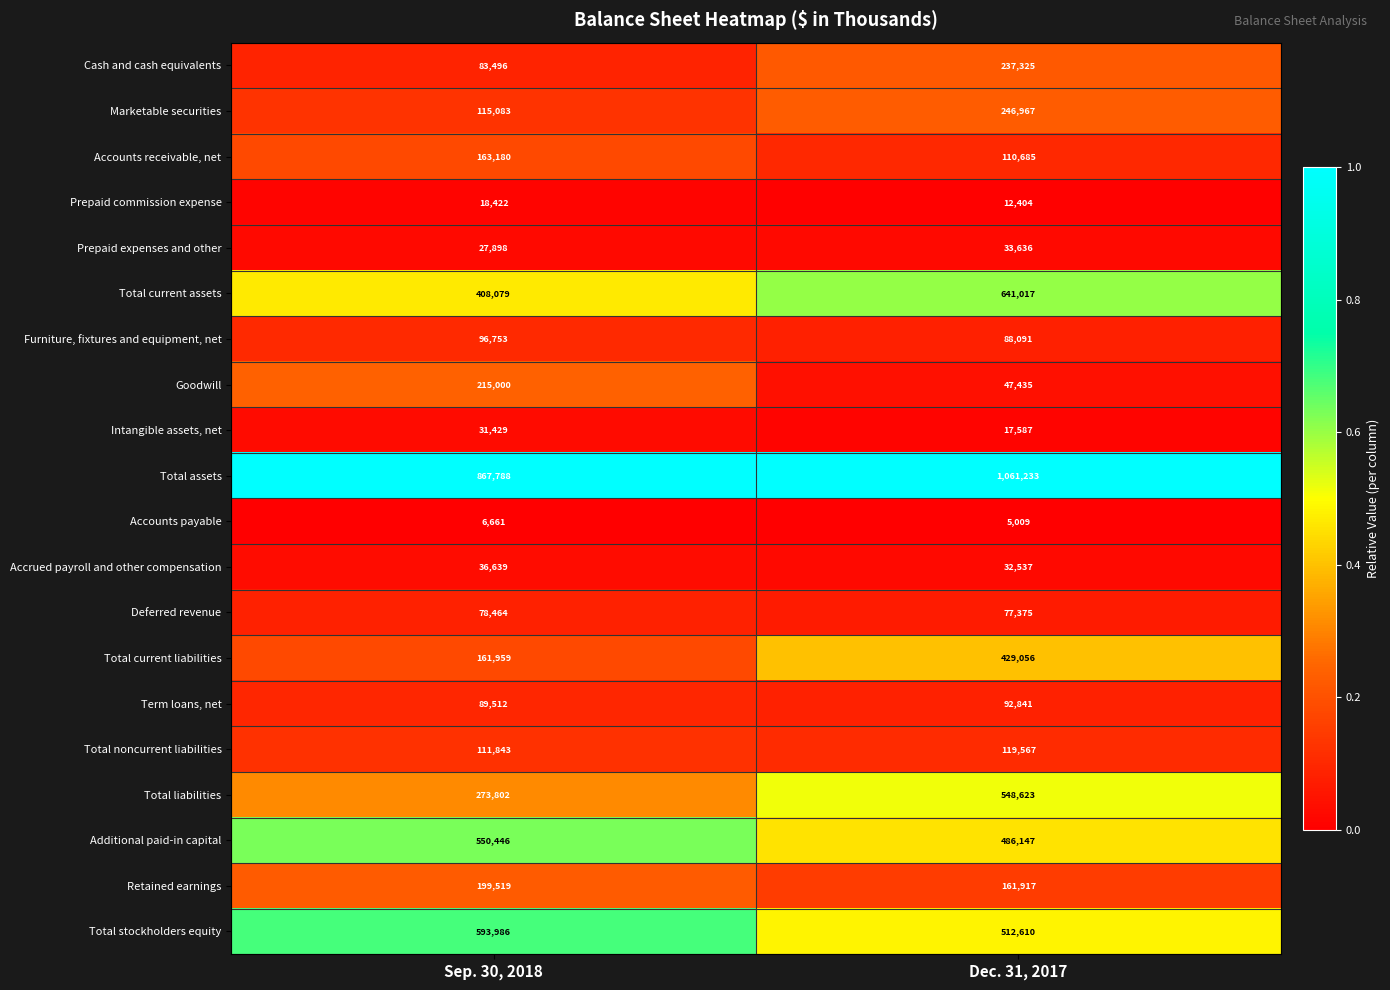

True or false: Total current liabilities has a value of 429056 at Dec. 31, 2017.

True